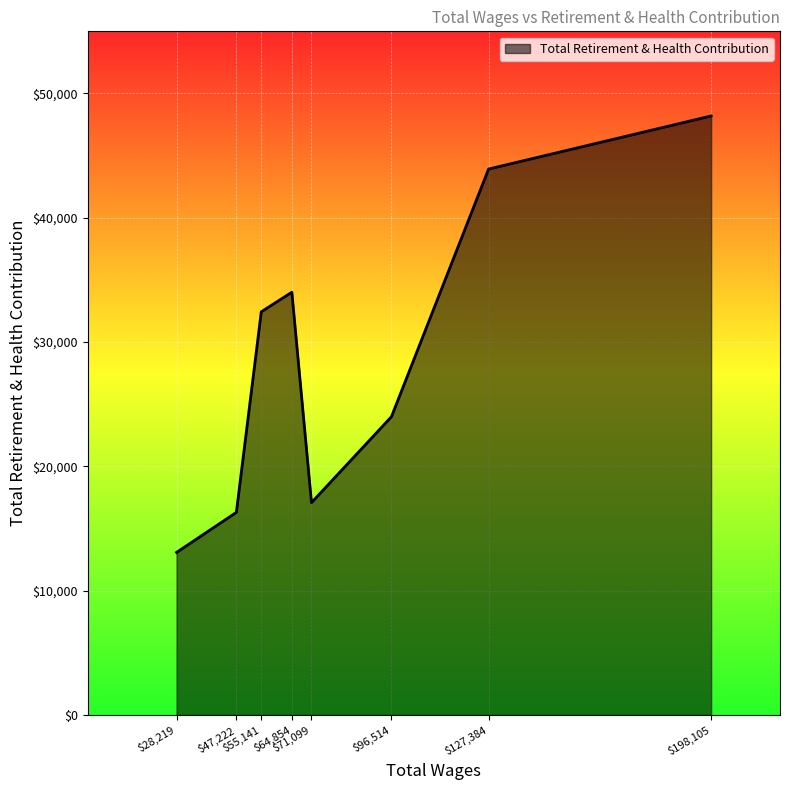

What is the sum of all values?

229026